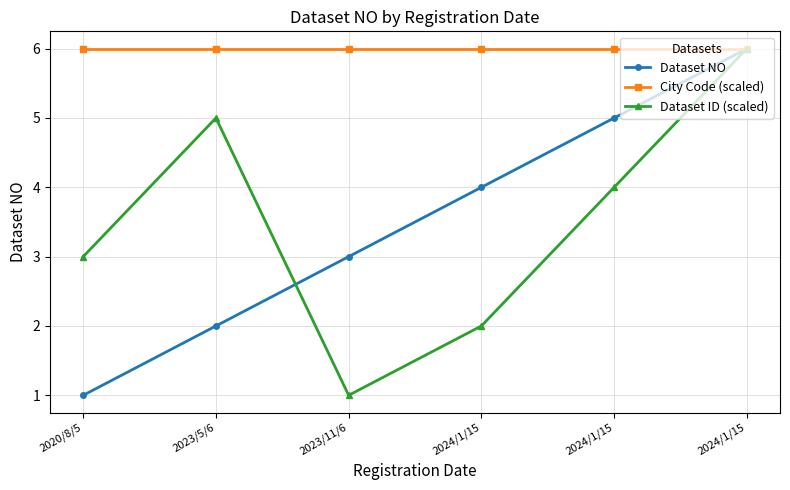

Does the chart have visible grid lines?

Yes